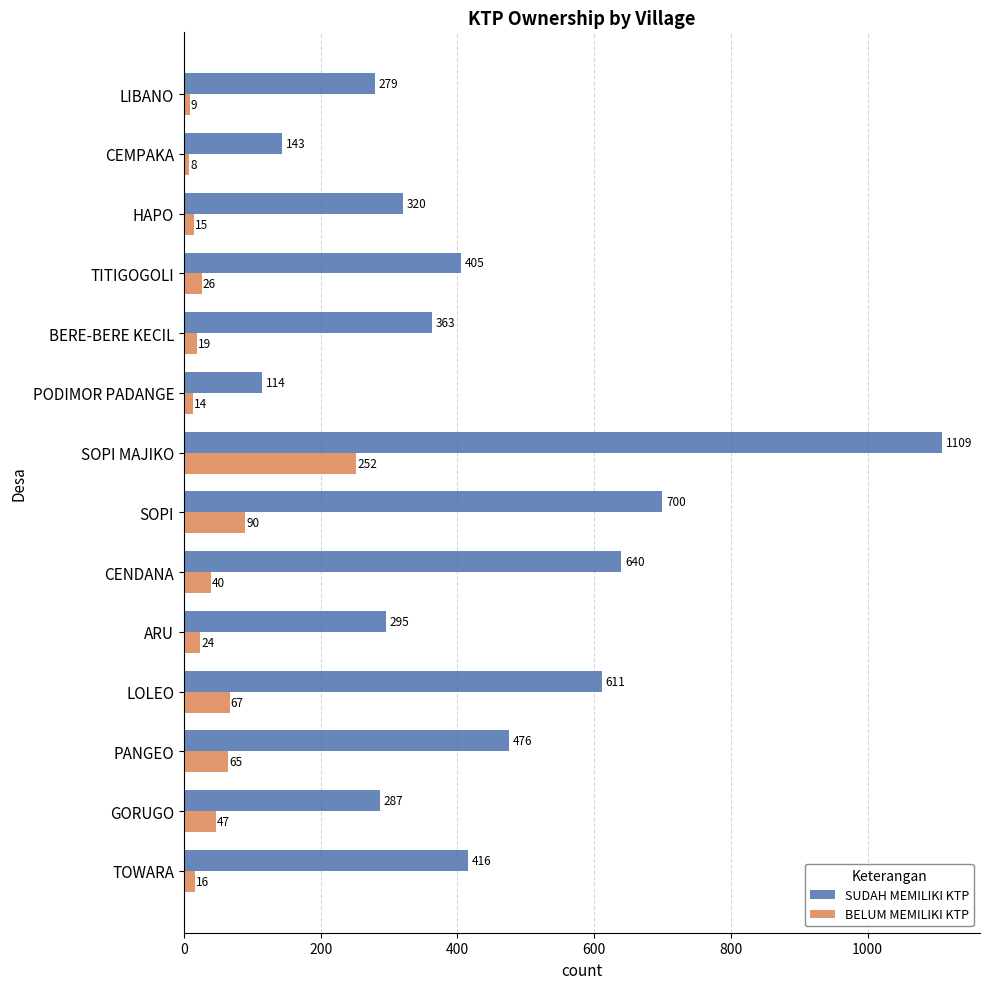

At how many categories does at least one series exceed 891?

1